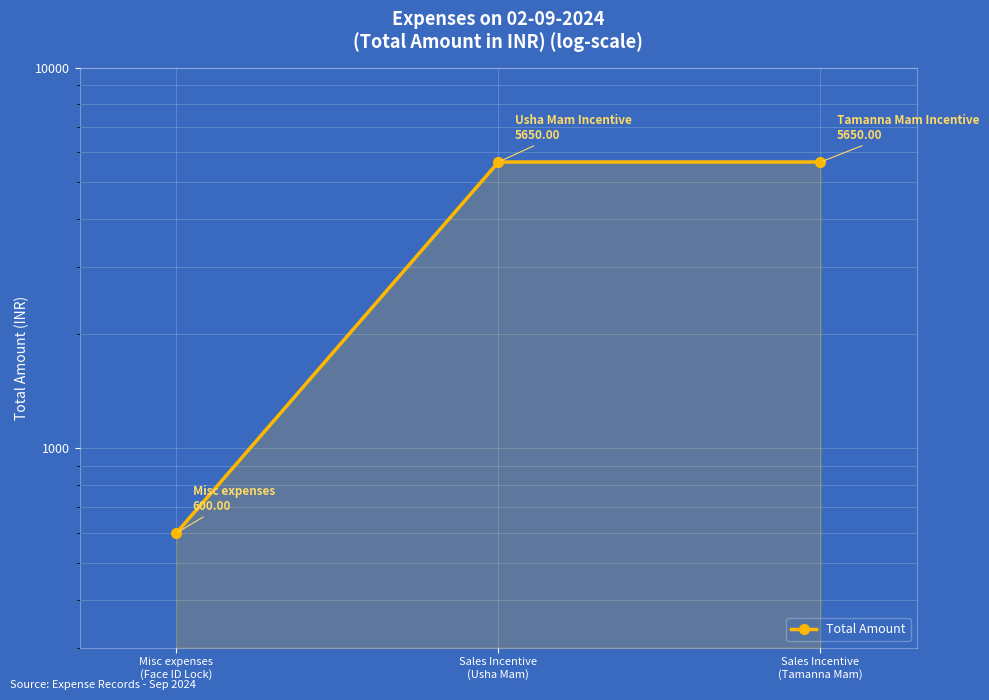

Rank the categories by value from lowest to highest.

Misc expenses
(Face ID Lock), Sales Incentive
(Usha Mam), Sales Incentive
(Tamanna Mam)